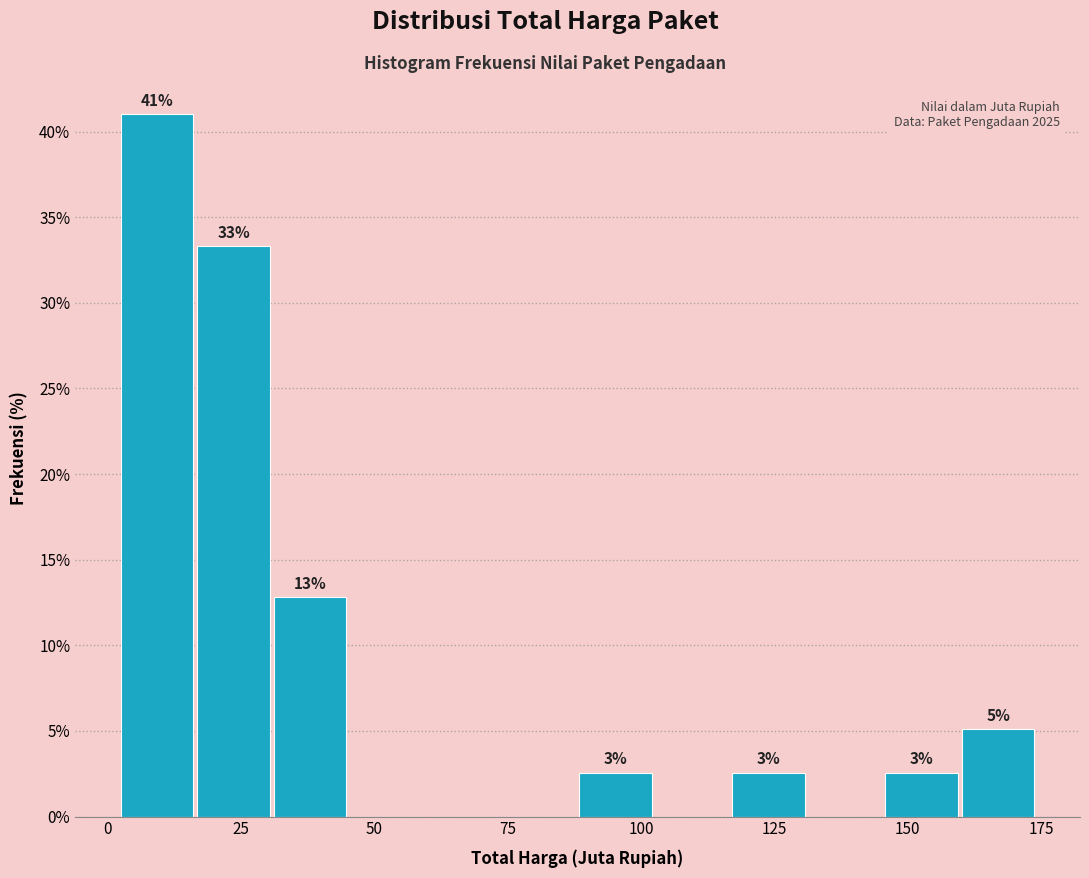

Around what value on the x-axis is the tallest bar? Give the approximate position of its centre, as read against the axis.

10